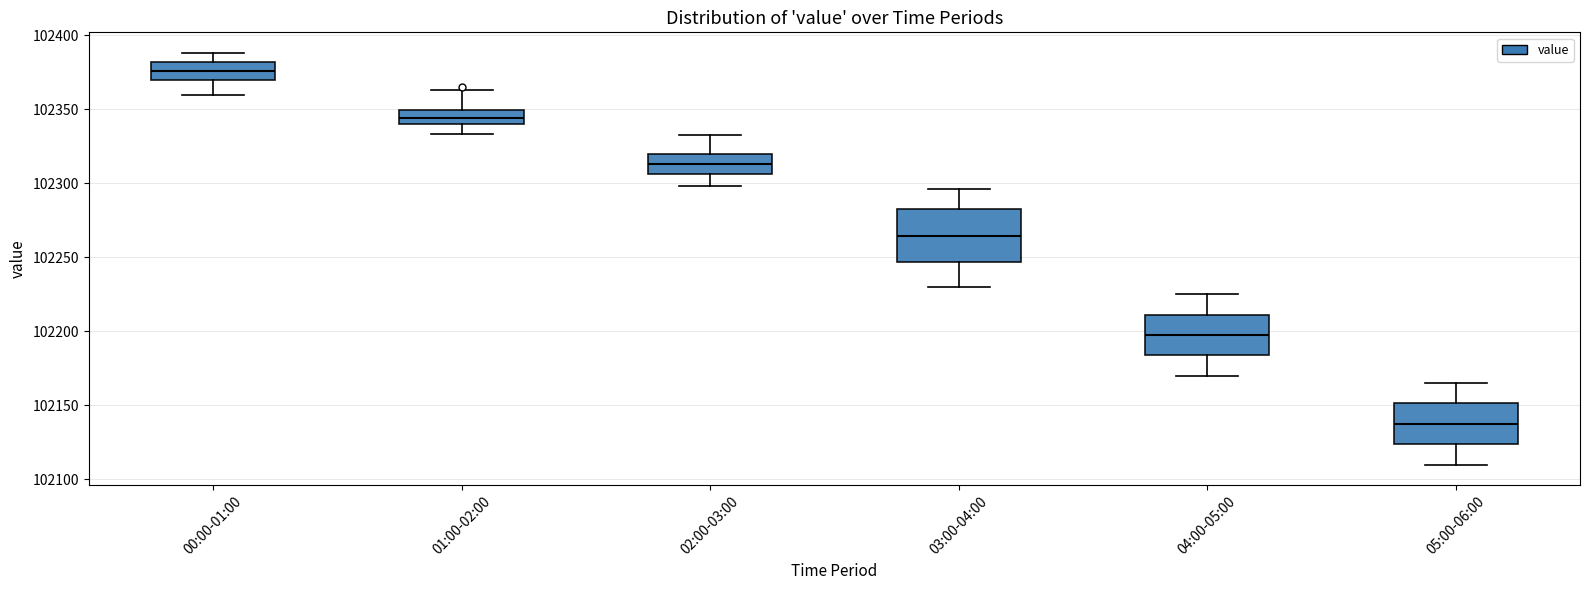

Which box's median line is the highest?

00:00-01:00